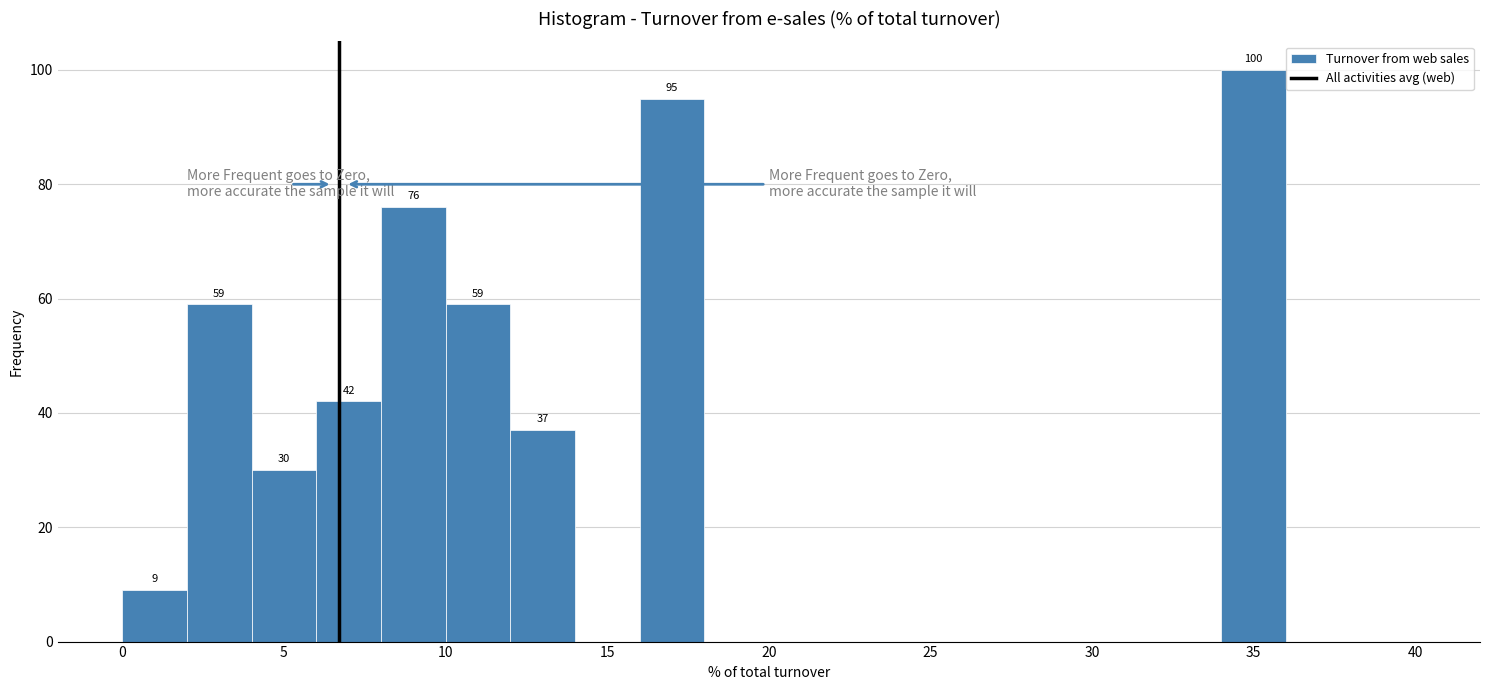

Over which range of the x-axis is the bar tallest?

34 to 36